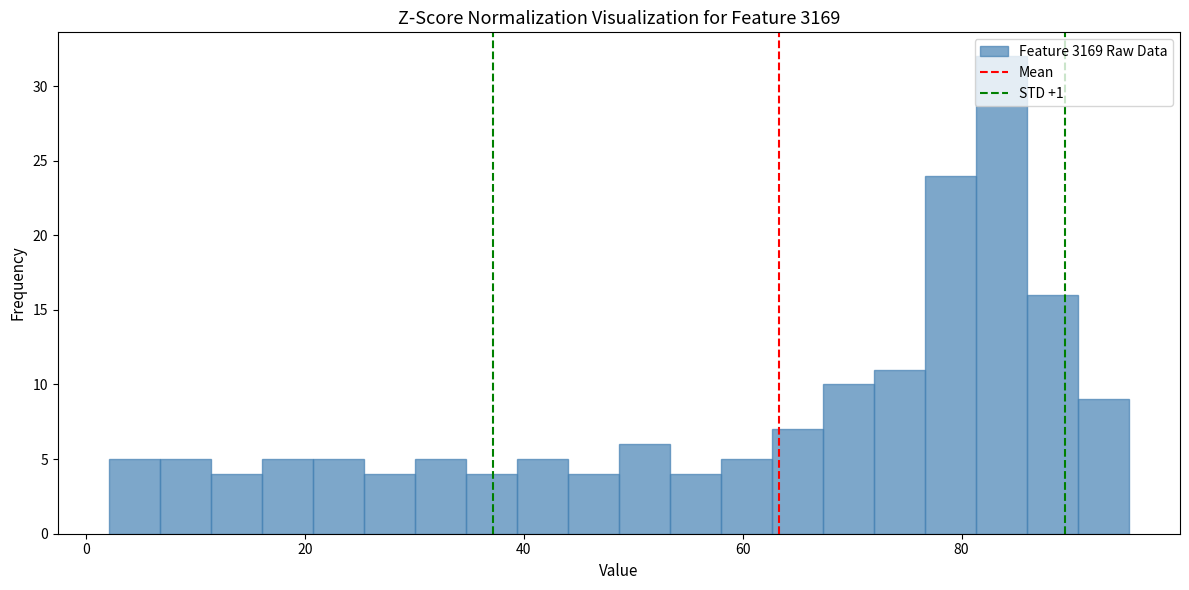

Read against the x-axis, roughly where is the centre of the tallest bar?

84